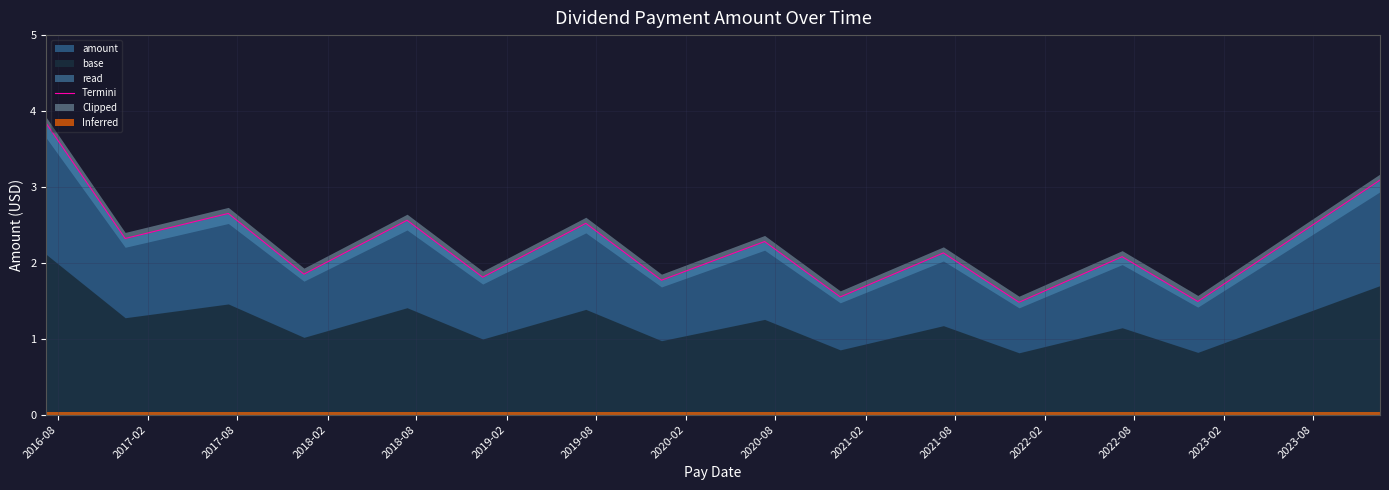

What is the maximum value for amount?

3.8